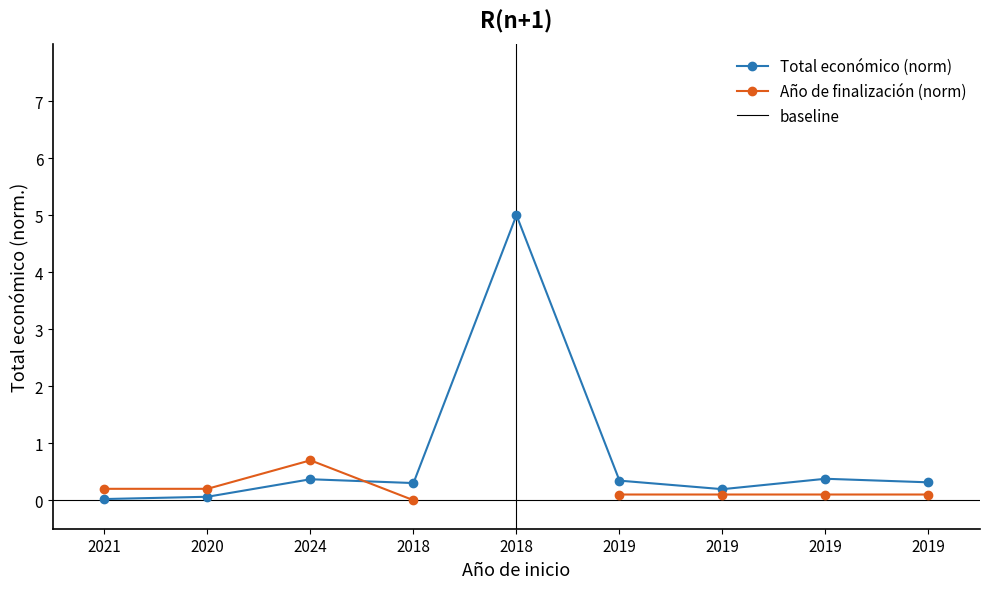

Between 2020 and 2019, which is larger?

2019